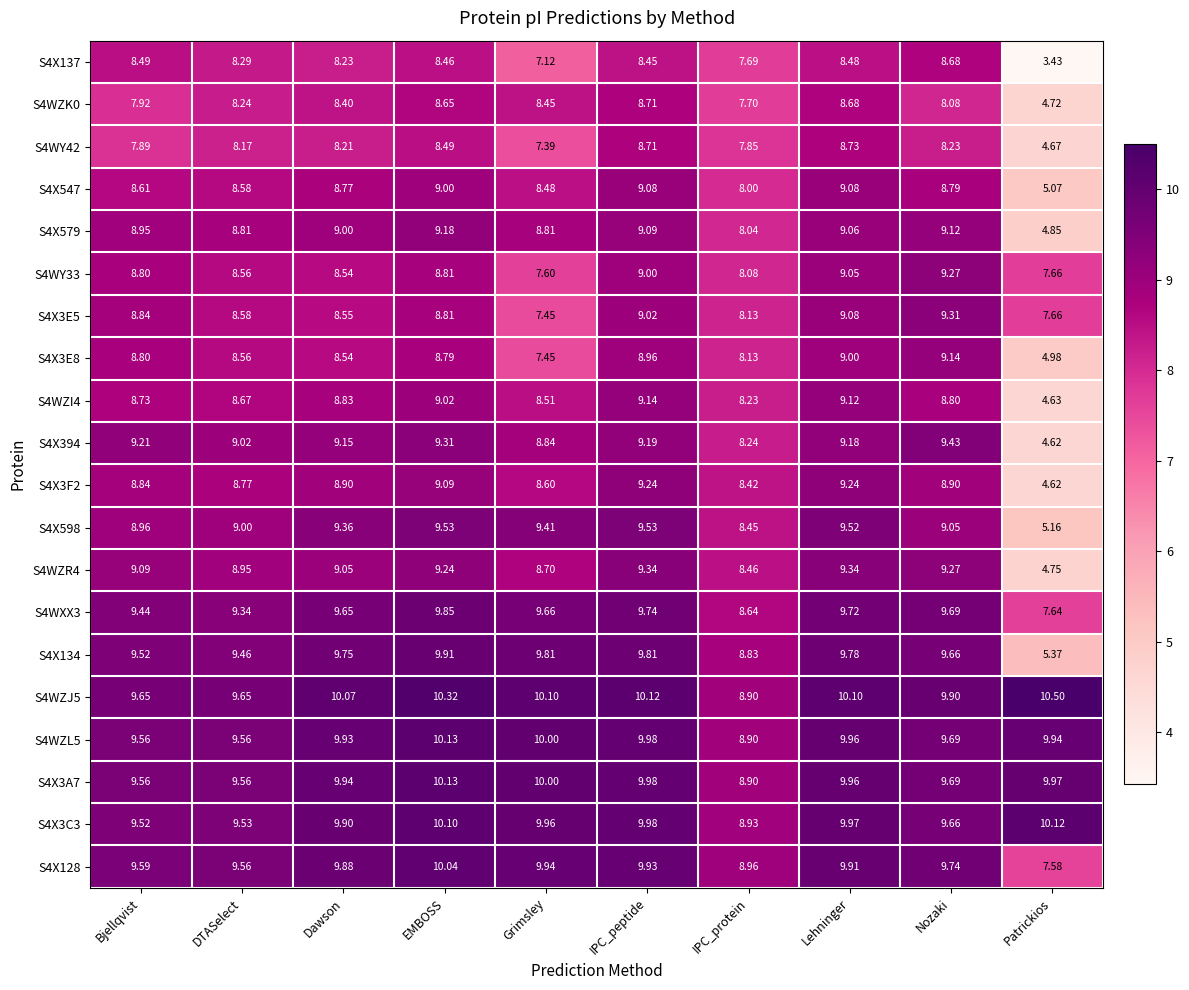

Which category has the highest value in the S4X3A7 series?

EMBOSS